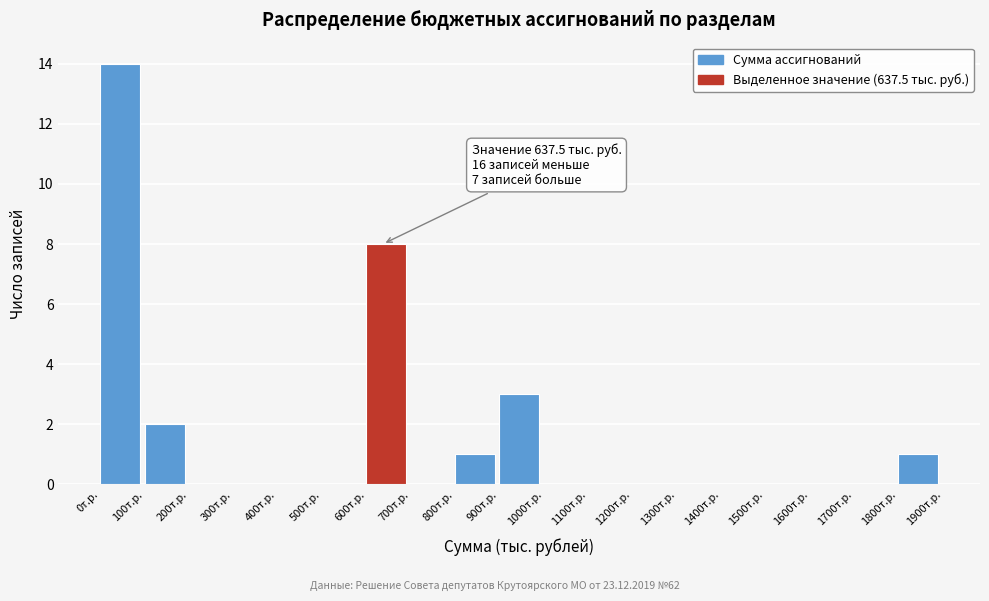

Over which range of the x-axis is the bar tallest?

0 to 100